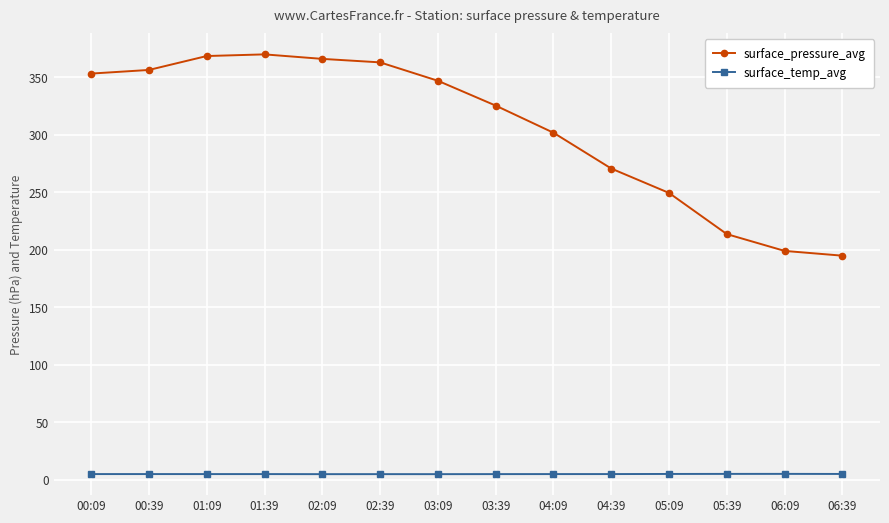

What is the difference between the surface_pressure_avg values at 06:09 and 02:09?

167.0